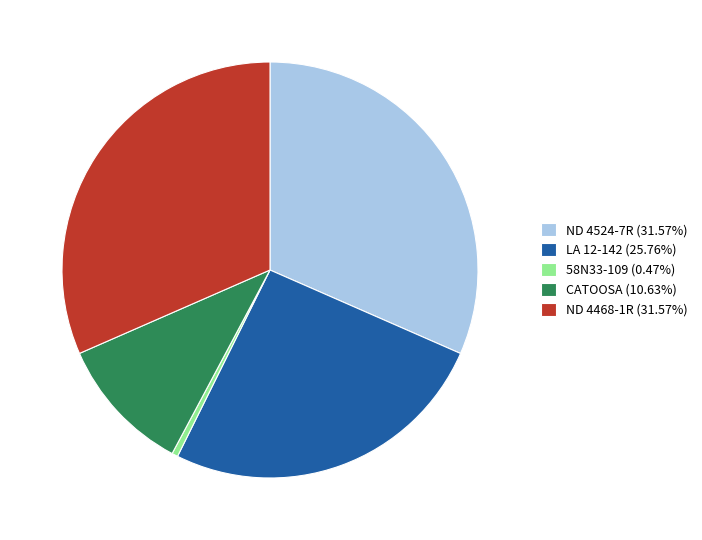

What is the ratio of the value at CATOOSA (10.63%) to the value at 58N33-109 (0.47%)?

22.8